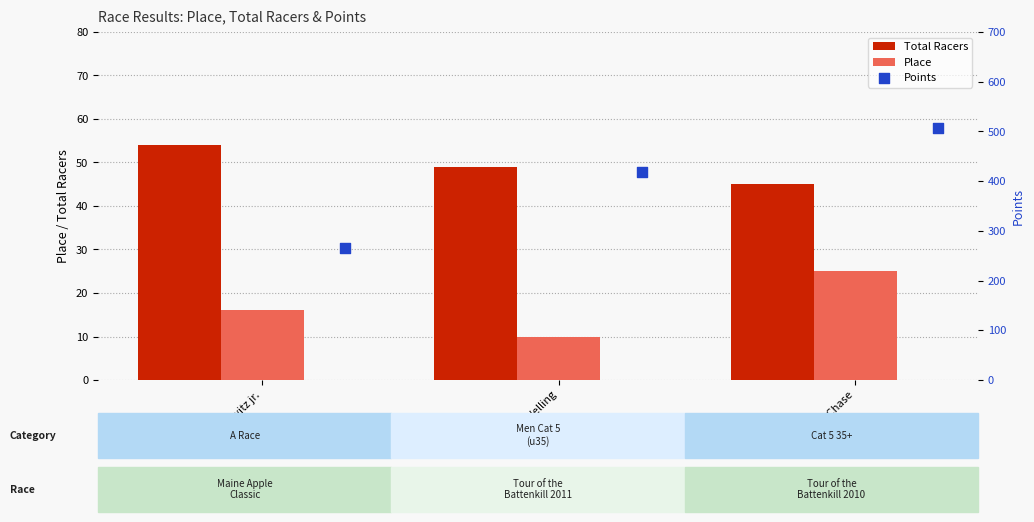

Which series has the widest spread of Y values?

Points